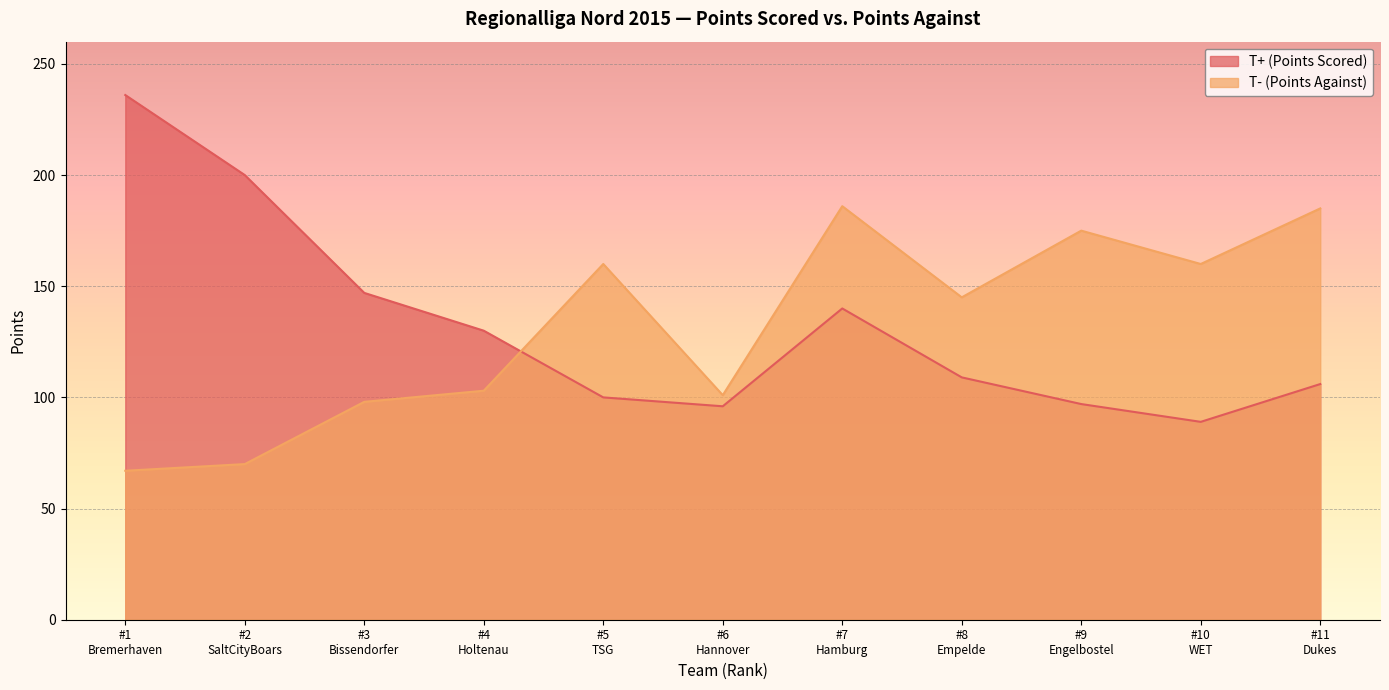

What is the highest value of the T+ (Points Scored) series?

236